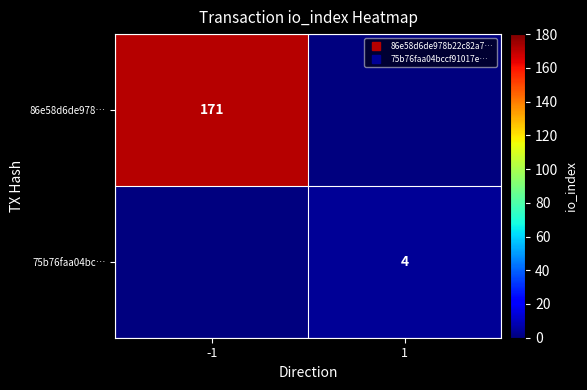

What is the sum of all 86e58d6de978… values?

171